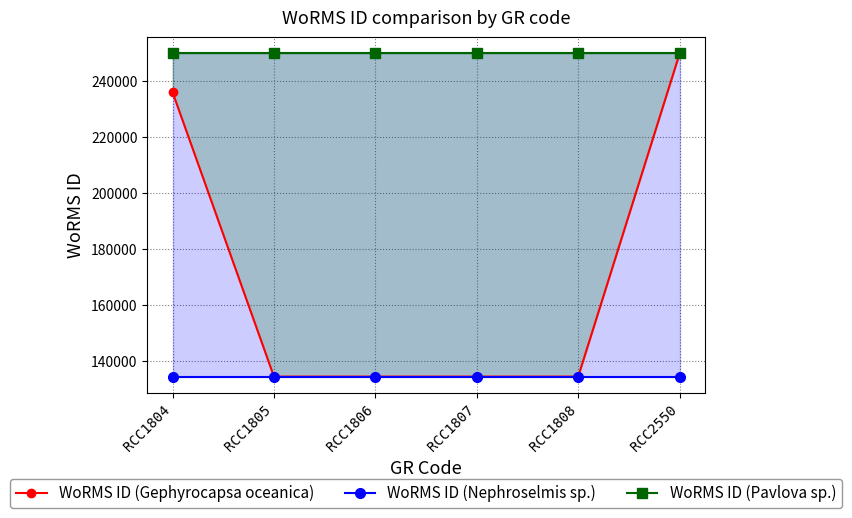

Which label corresponds to the smallest value in the chart?

RCC1805